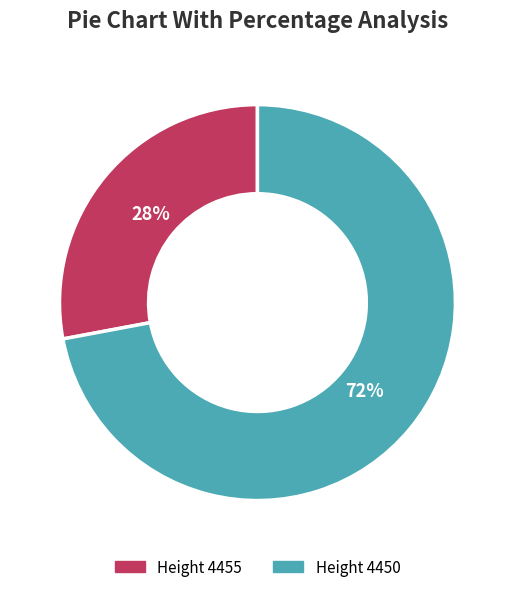

Is it true that Height 4455 is 28% of the pie?

True